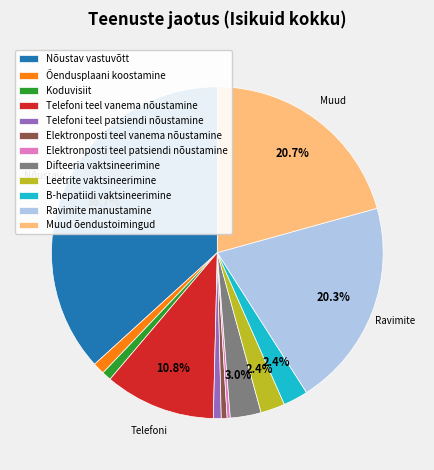

Is there any slice that represents more than half of the pie?

No